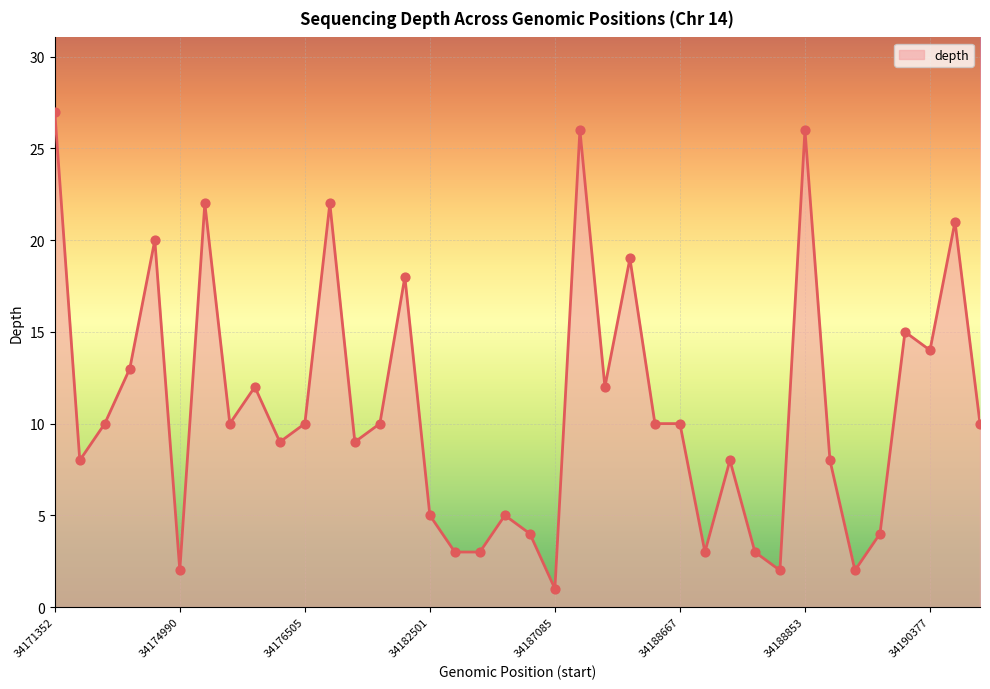

What is the greatest value displayed?

27